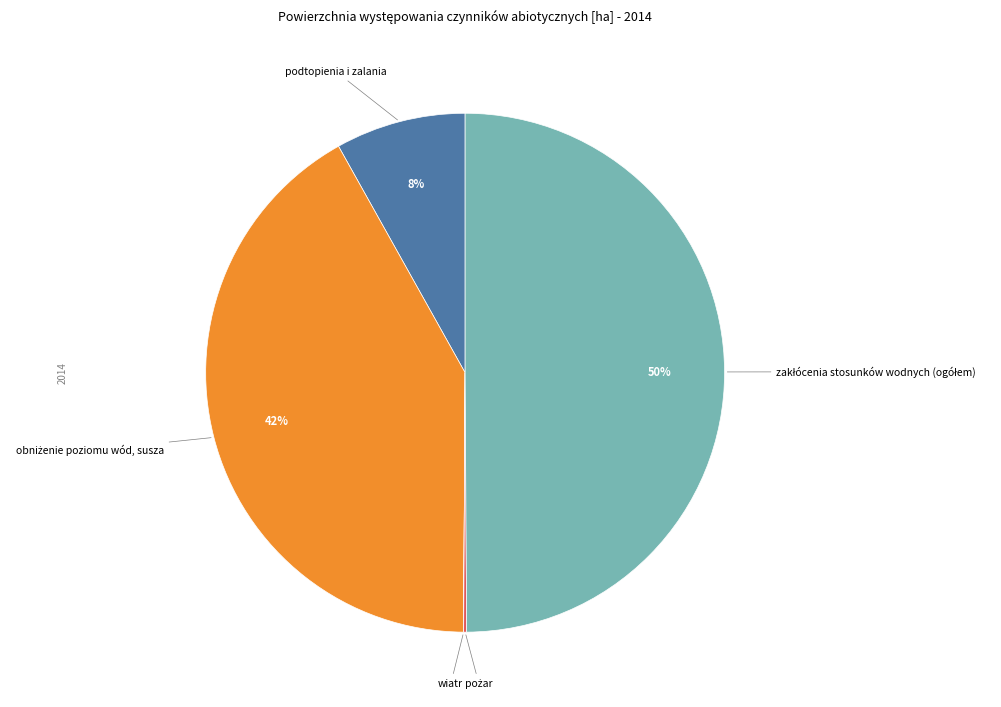

To the nearest percent, what is the average slice percentage?

20%